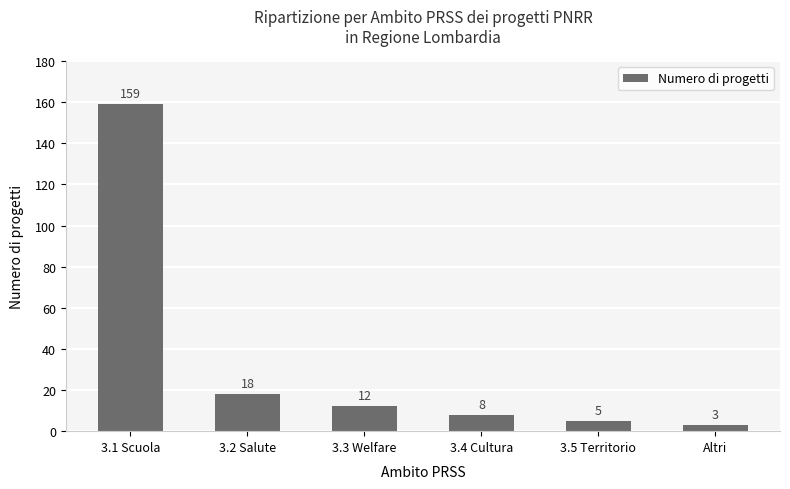

At which label is the value closest to 81?

3.2 Salute